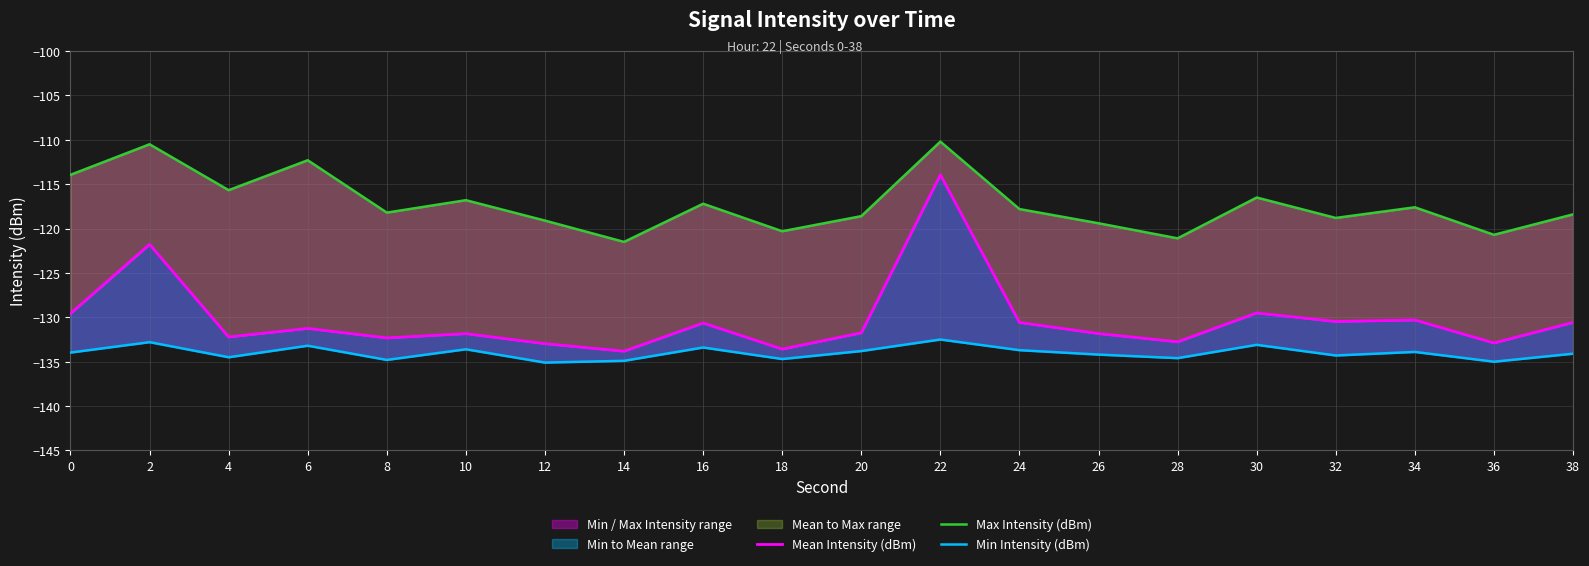

What is the difference between the maximum and minimum values in the Min Intensity (dBm) series?

2.6